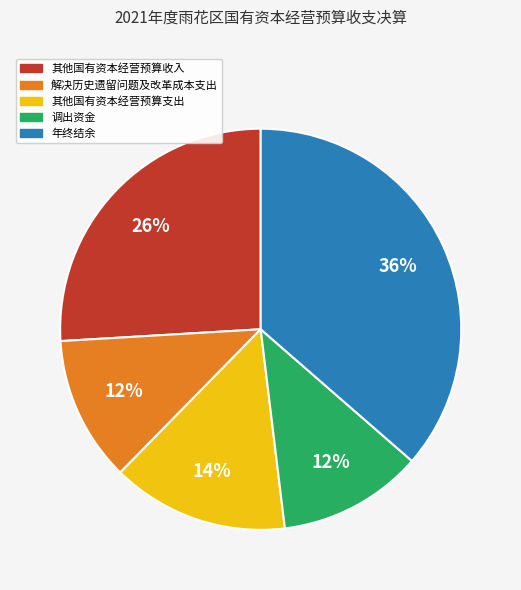

Does 年终结余 account for over 50% of the chart?

No